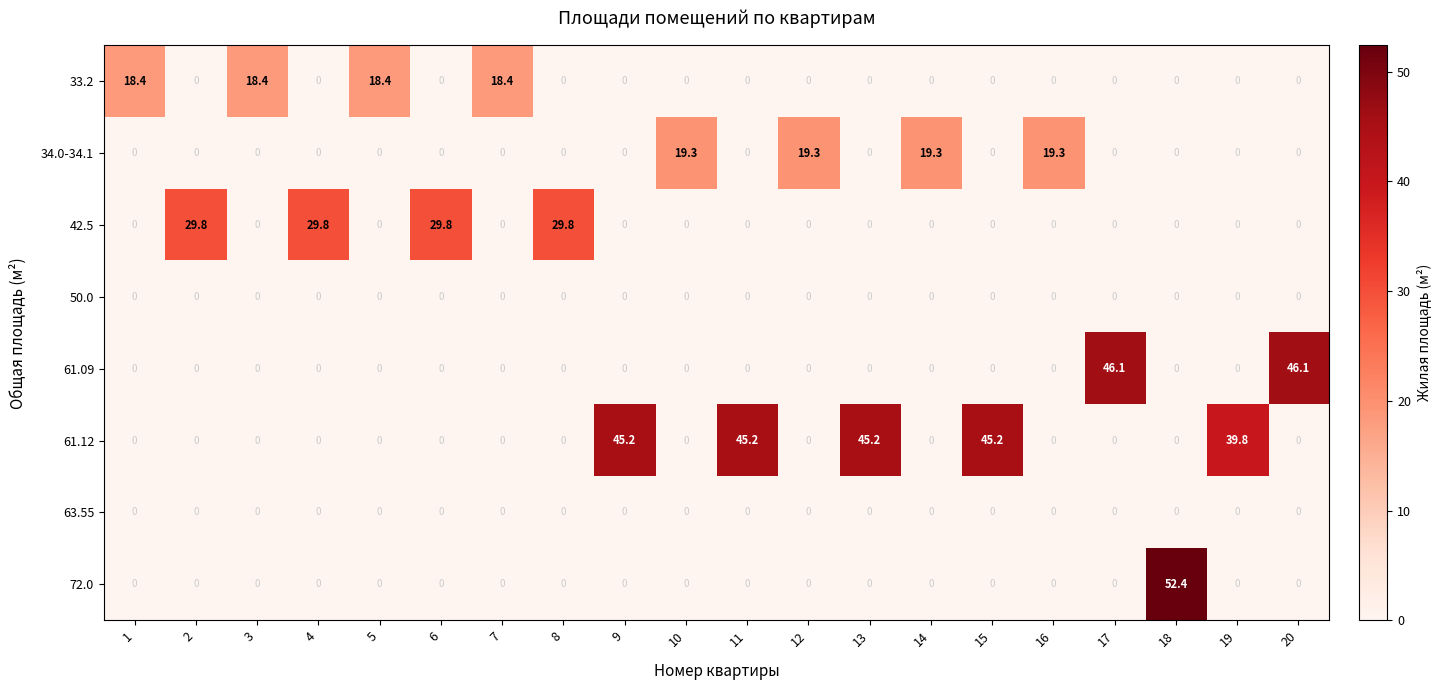

Between 5 and 15, which series saw the biggest shift?

61.12